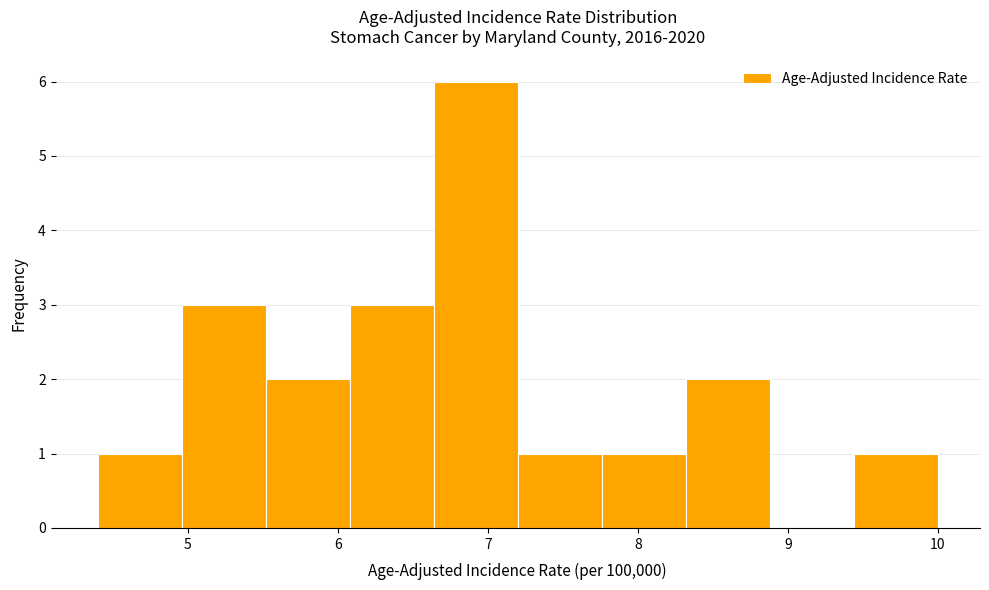

Reading left to right, list every bar in this chart as the range it spans on the x-axis followed by its height. Neither the bar edges nor the heights are printed on the chart, so give them approximately, as read against the axes.

4.40 to 4.96: 1
4.96 to 5.52: 3
5.52 to 6.08: 2
6.08 to 6.64: 3
6.64 to 7.20: 6
7.20 to 7.76: 1
7.76 to 8.32: 1
8.32 to 8.88: 2
8.88 to 9.44: 0
9.44 to 10.00: 1